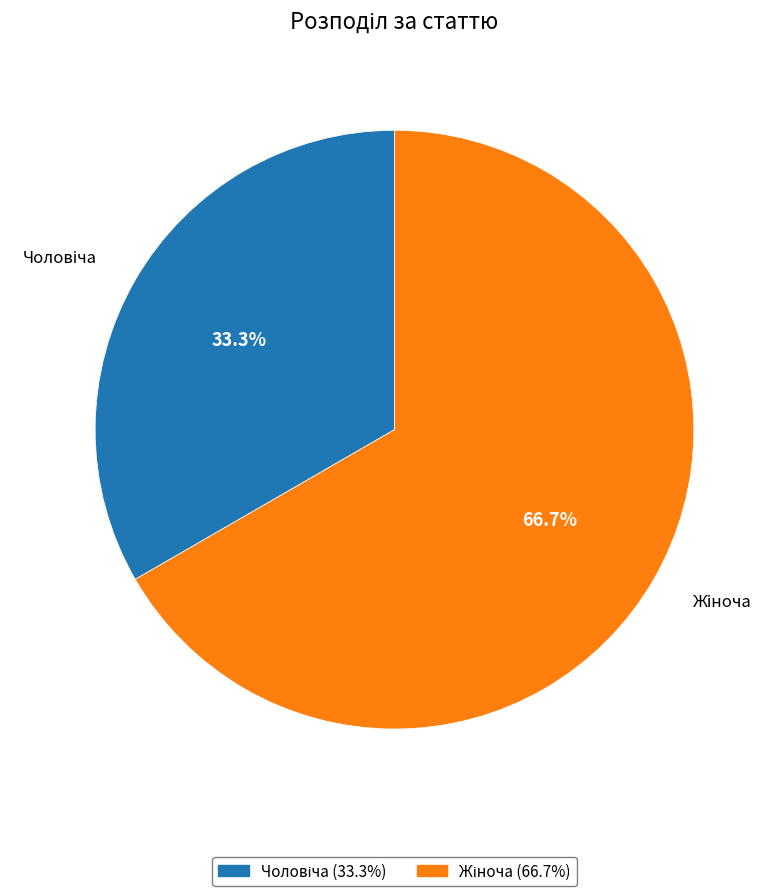

Is there any slice that represents more than half of the pie?

Yes